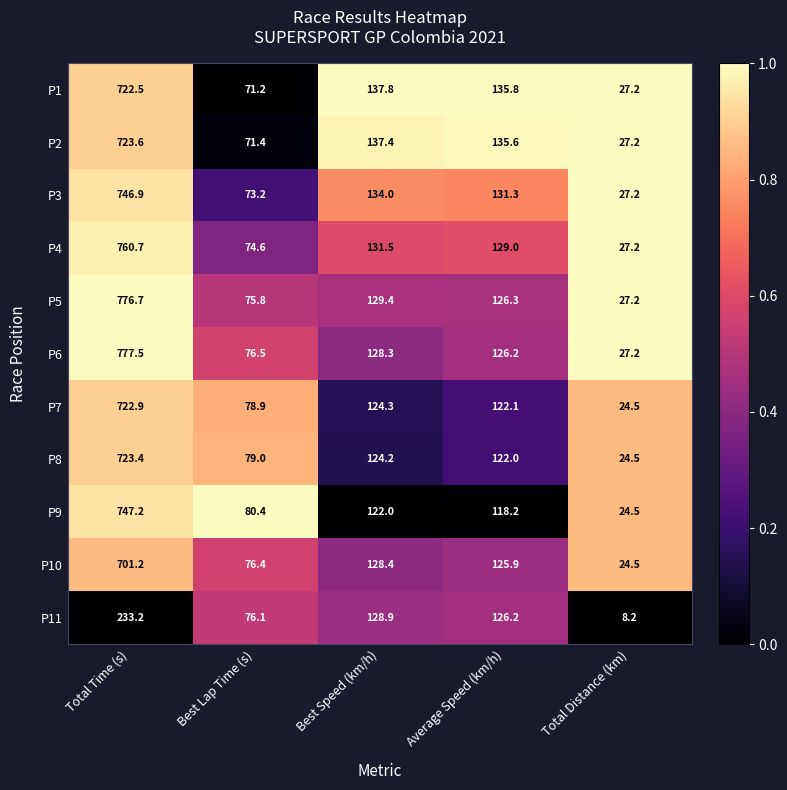

What is the minimum value shown in the chart?

8.2